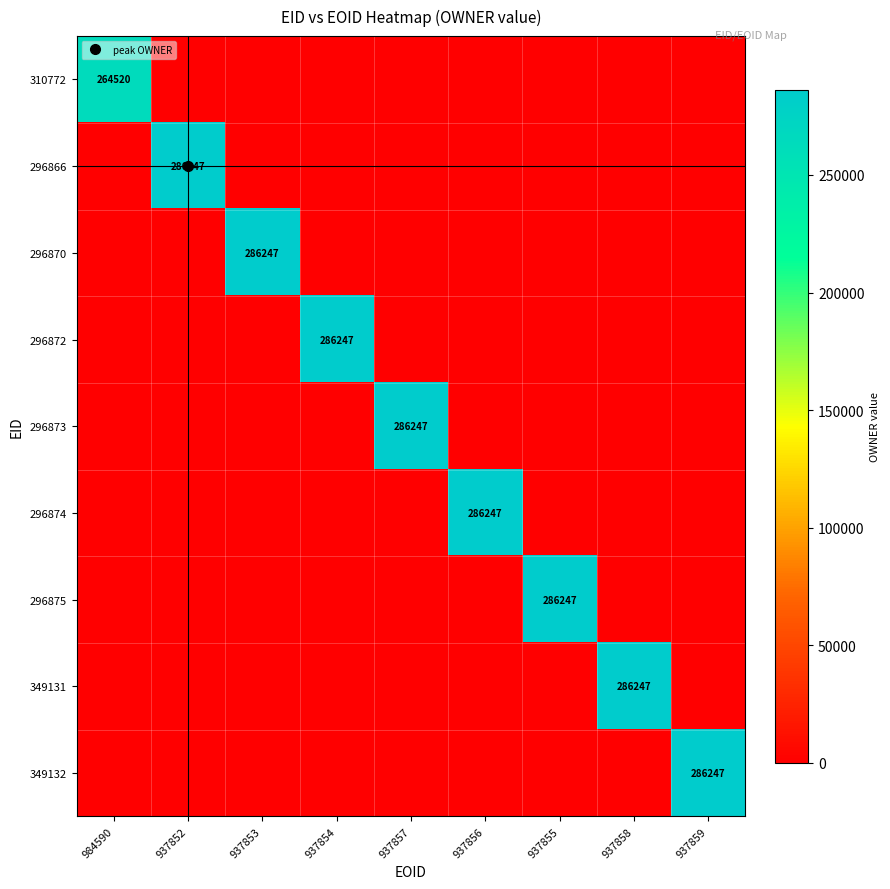

Which category has the lowest value in the 310772 series?

937852